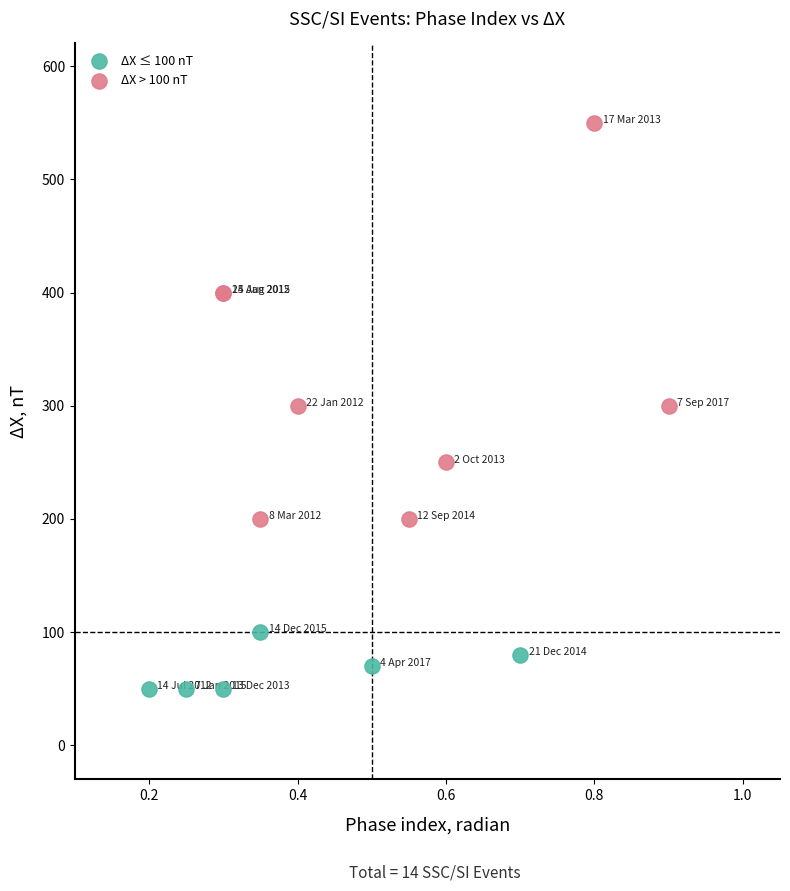

Which series has the widest spread of Y values?

ΔX > 100 nT